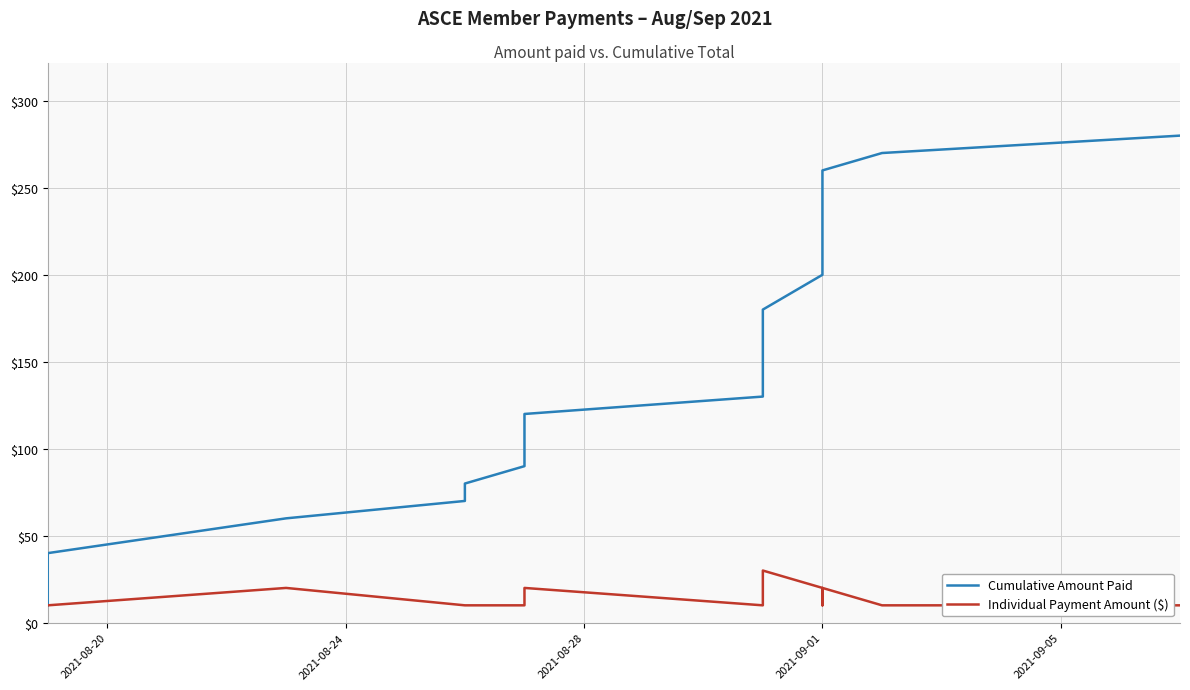

True or false: Individual Payment Amount ($) has more than 0 points higher than both neighbors.

True